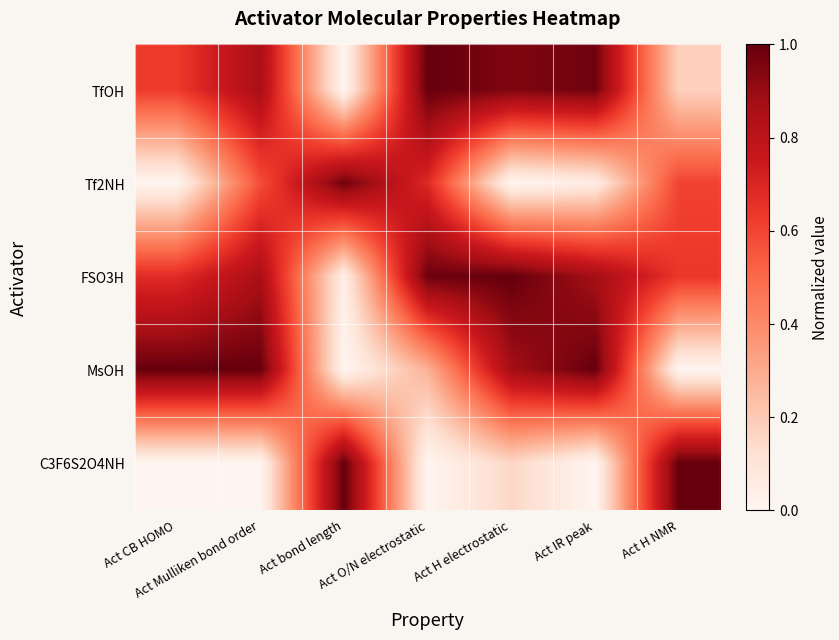

At Act bond length, list the series in order from smallest to largest.

TfOH, MsOH, FSO3H, Tf2NH, C3F6S2O4NH